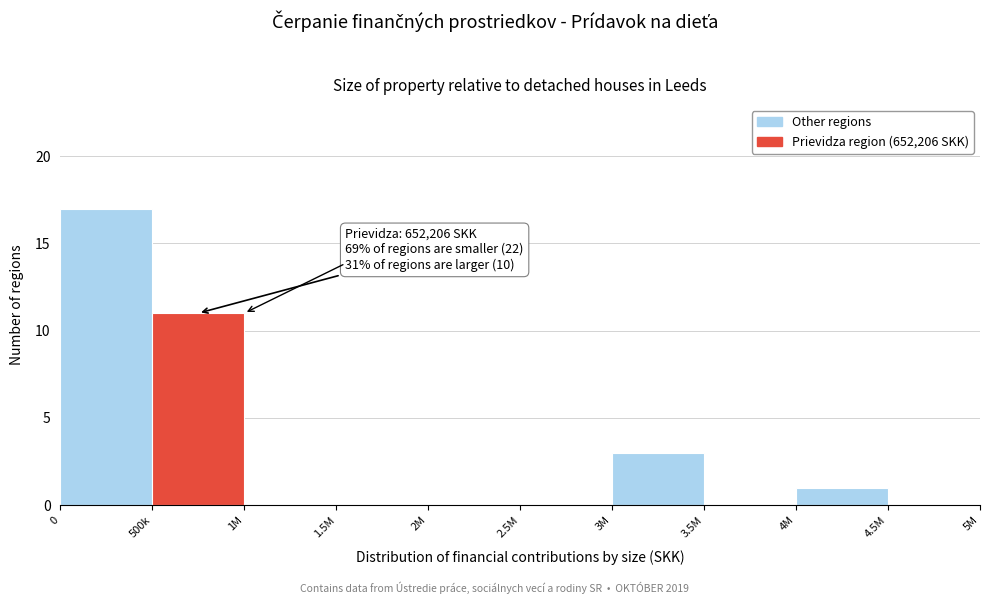

Reading right to left, extract all data points from this chart.

4.5M=0	4M=1	3.5M=0	3M=3	2.5M=0	2M=0	1.5M=0	1M=0	500k=11	0=17